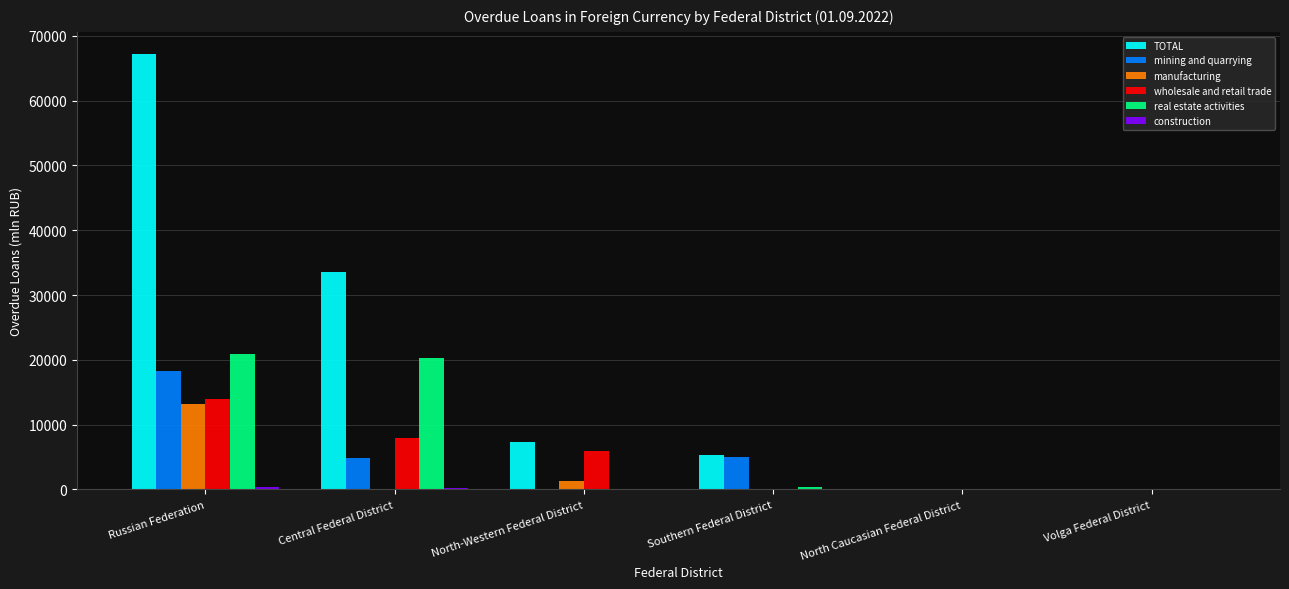

How many distinct data groups are displayed?

6